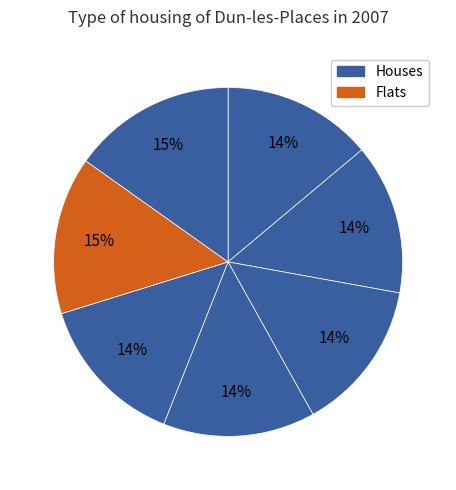

How many segments does this pie chart have?

7